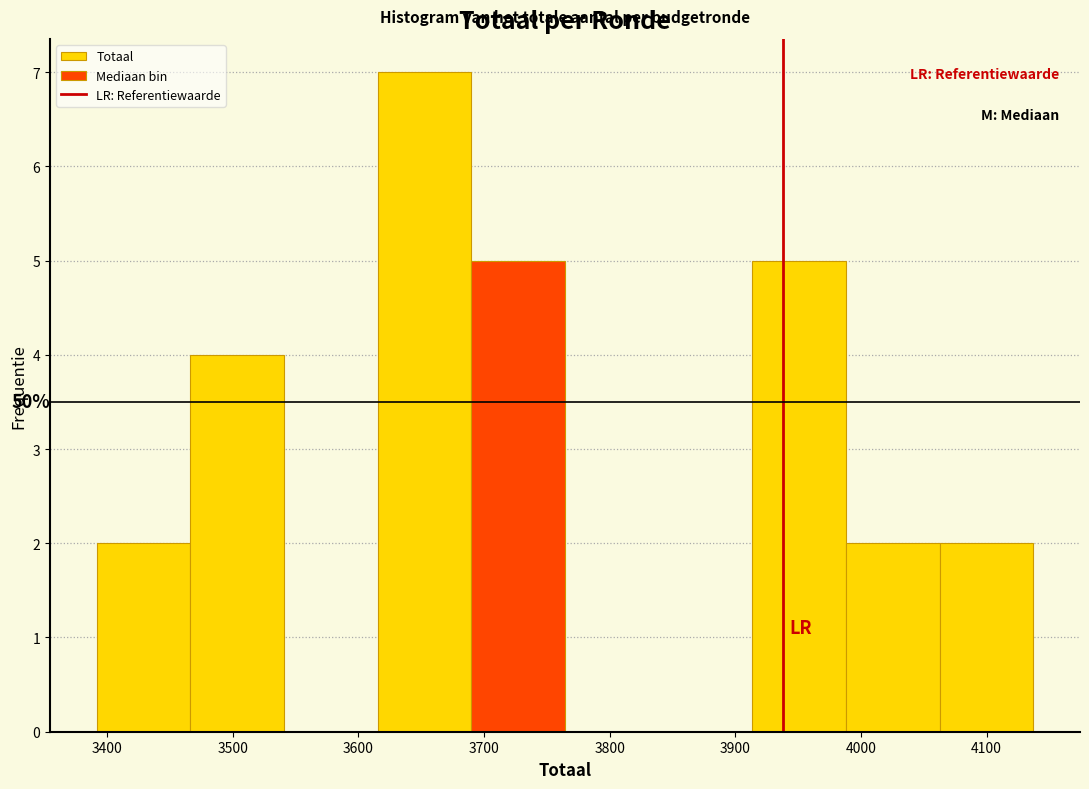

Which range on the x-axis has the tallest bar?

3620 to 3690